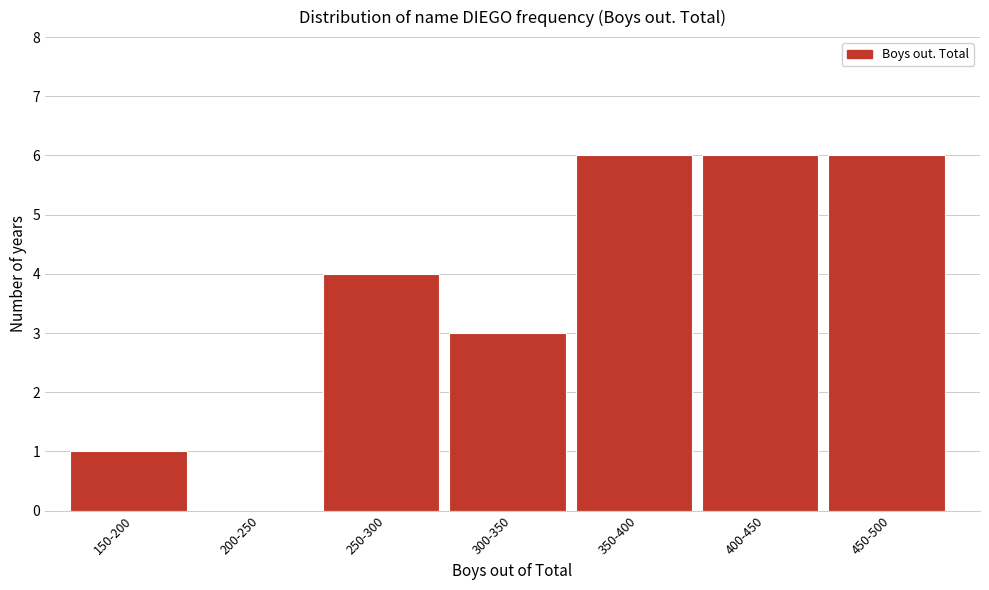

Reading left to right, what are all the values shown in this chart?

150-200=1	200-250=0	250-300=4	300-350=3	350-400=6	400-450=6	450-500=6